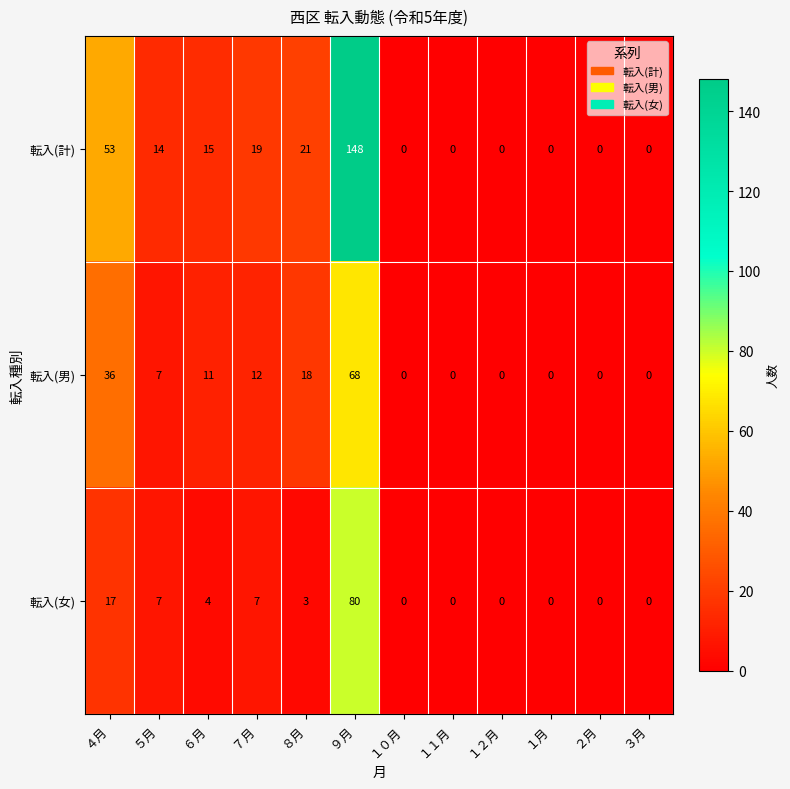

List the series in order of their overall mean, lowest first.

転入(女), 転入(男), 転入(計)